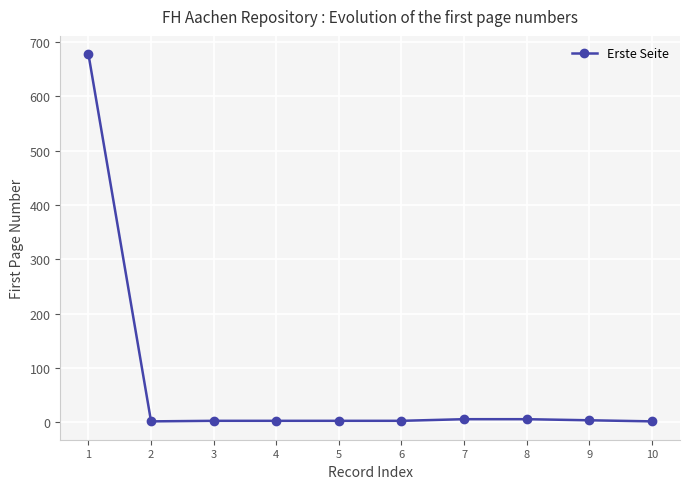

Read the value at 1, to the nearest 10.

680